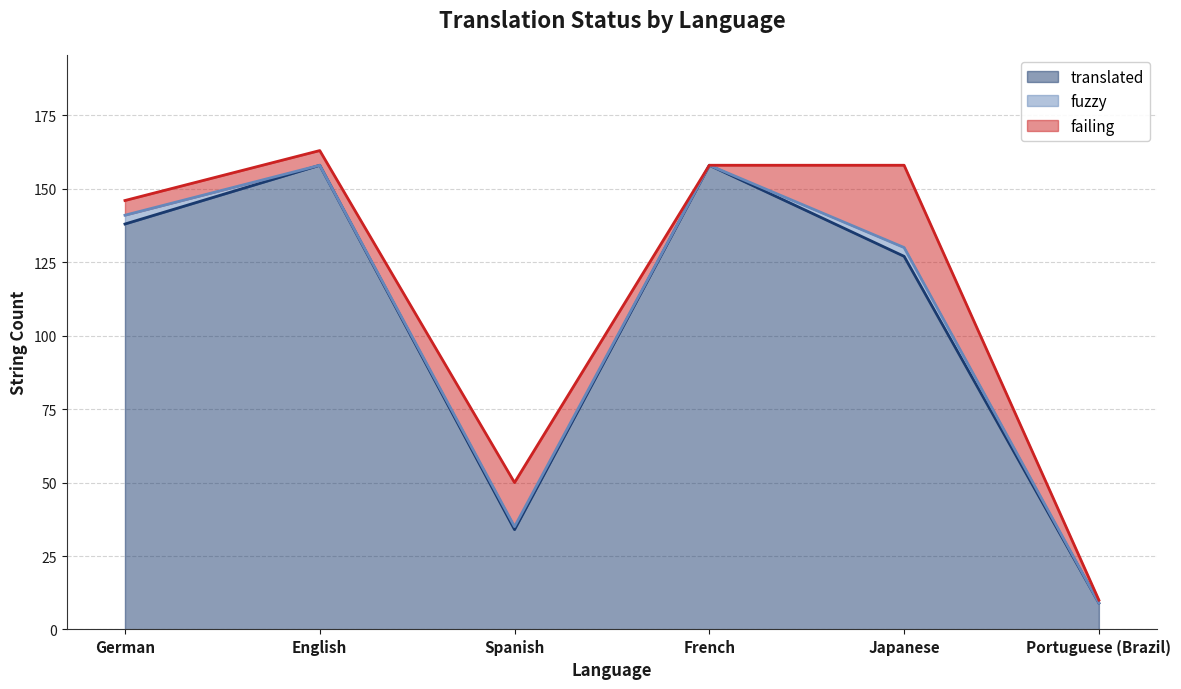

True or false: fuzzy and failing intersect in this chart.

False